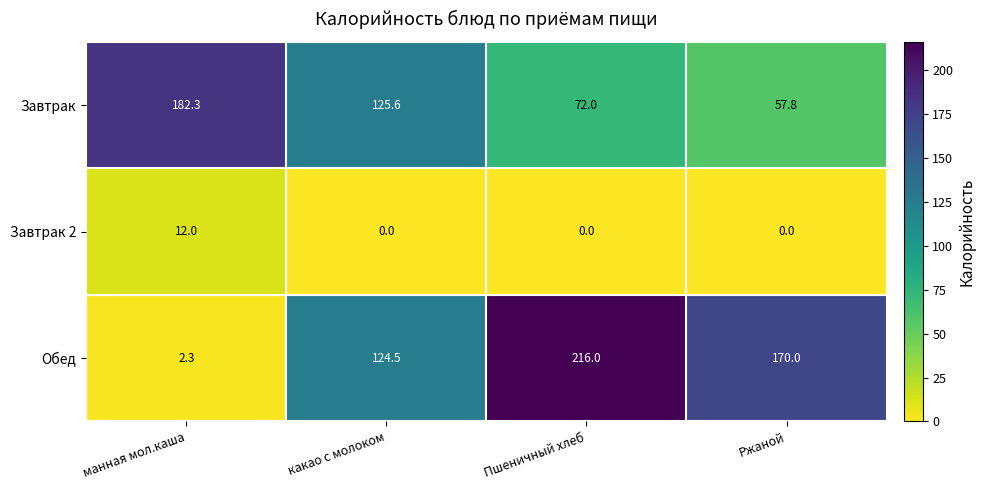

What is the total value across all series at Ржаной?

227.8